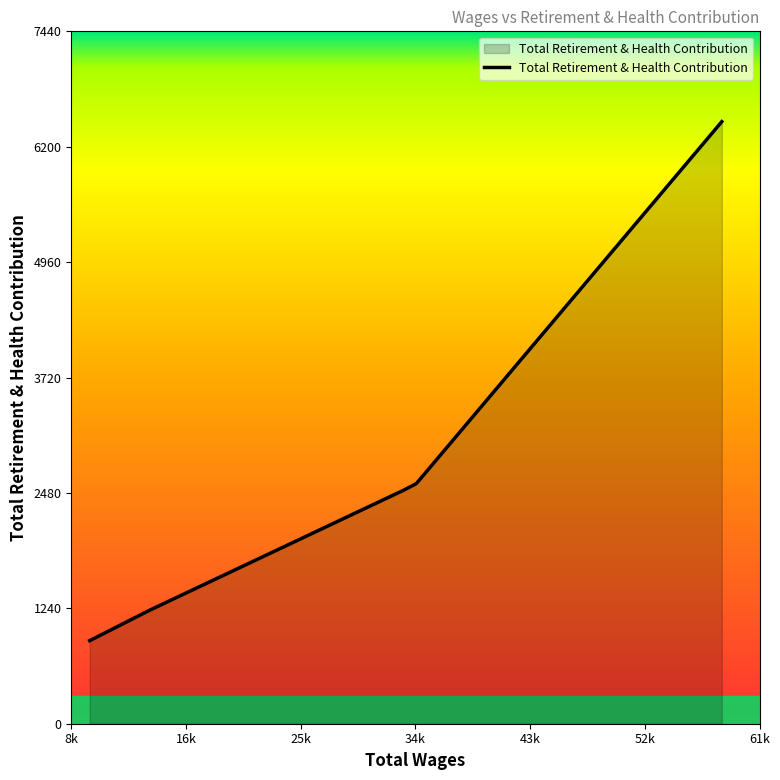

What is the smallest value displayed?

893